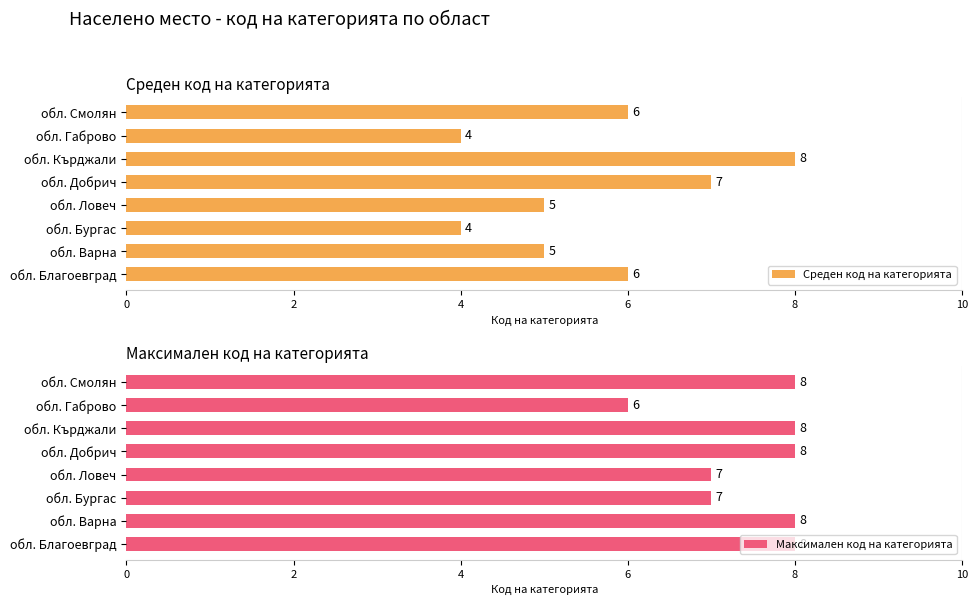

The Максимален код на категорията series shows 2 at обл. Ловеч. True or false?

False